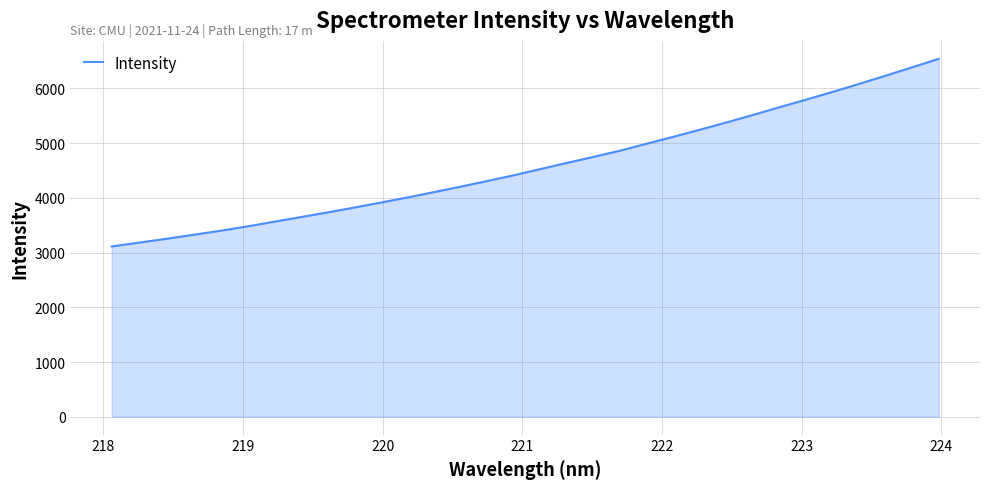

What is the smallest value displayed?

3112.5